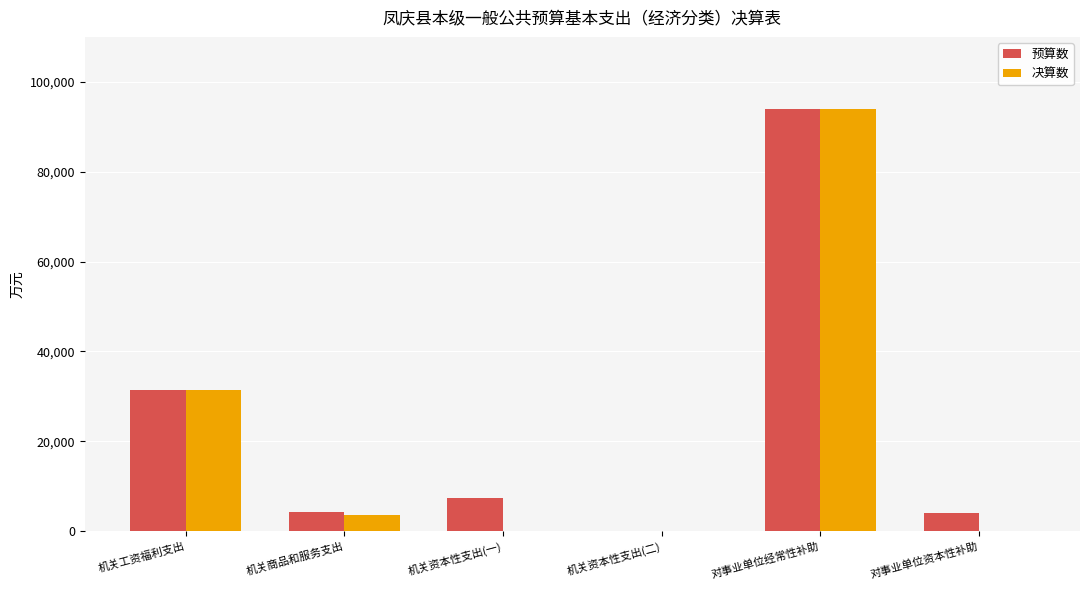

What is the sum of the 决算数 values at 机关工资福利支出 and 对事业单位经常性补助?

125195